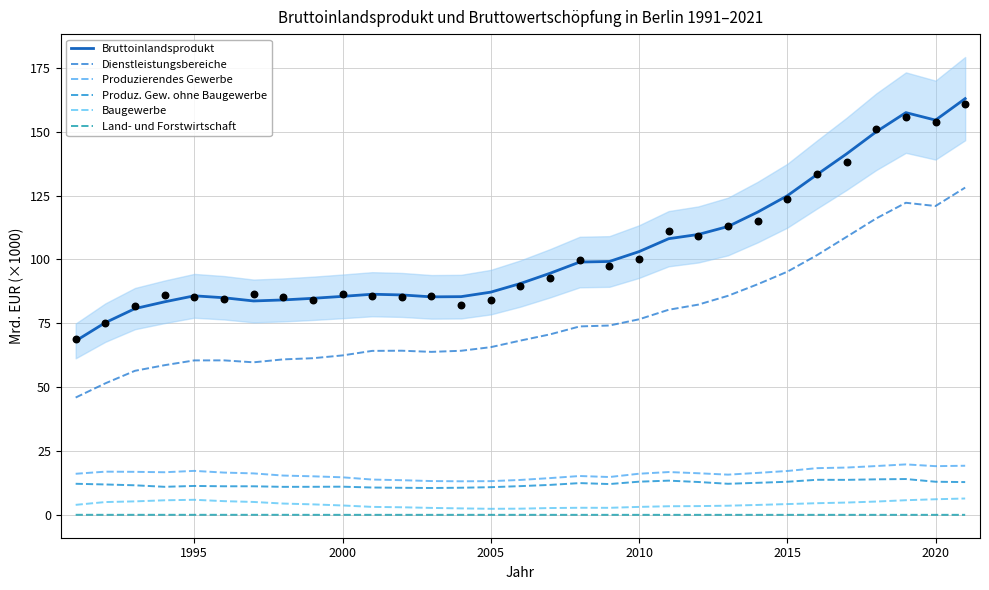

Which series has the largest Y range (max minus min)?

Bruttoinlandsprodukt